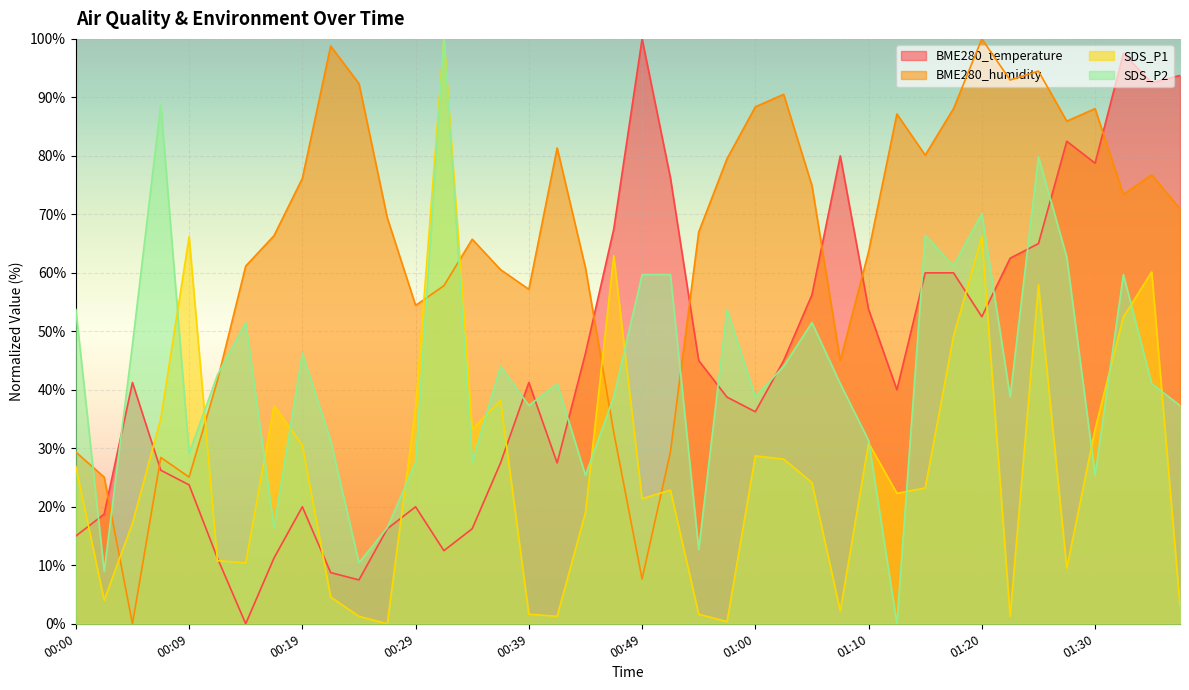

True or false: BME280_temperature has more than 1 interior local peaks.

True